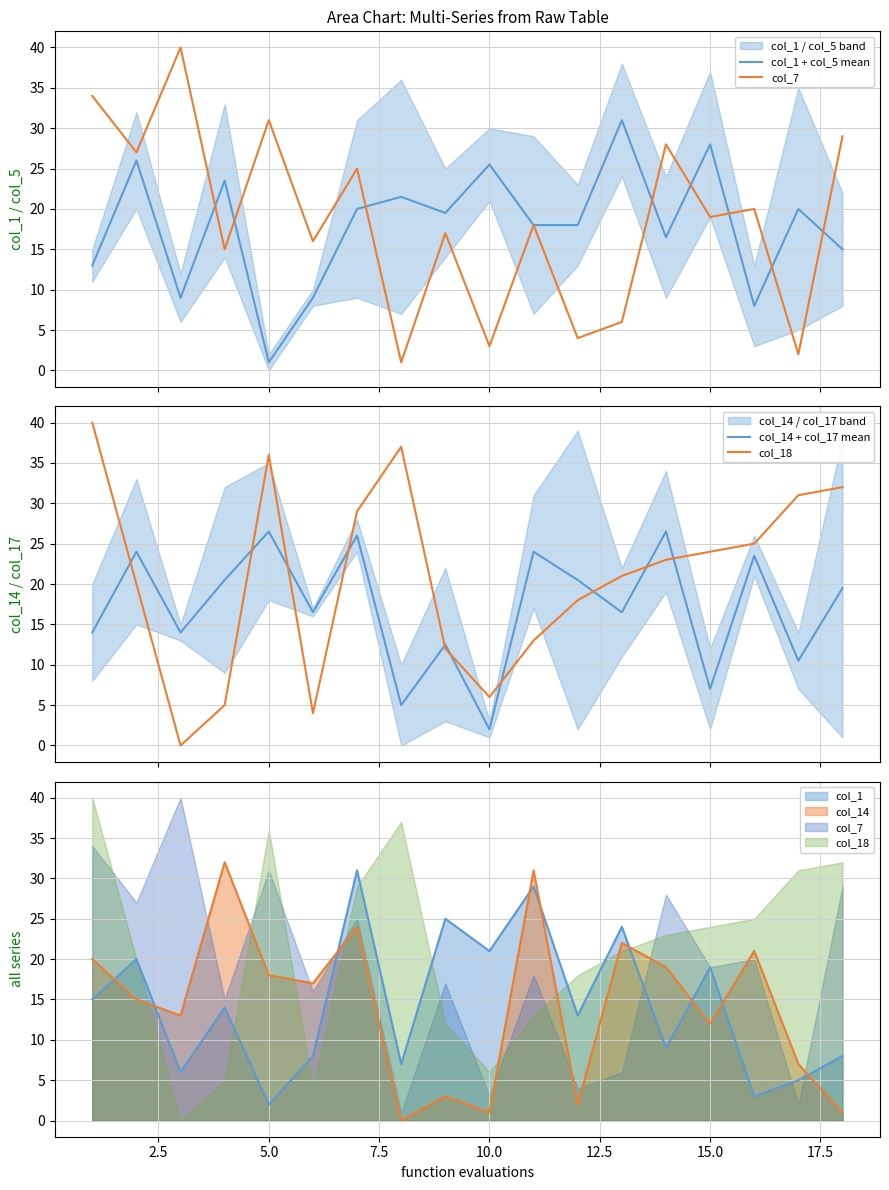

What position from the left is 15.0?

15